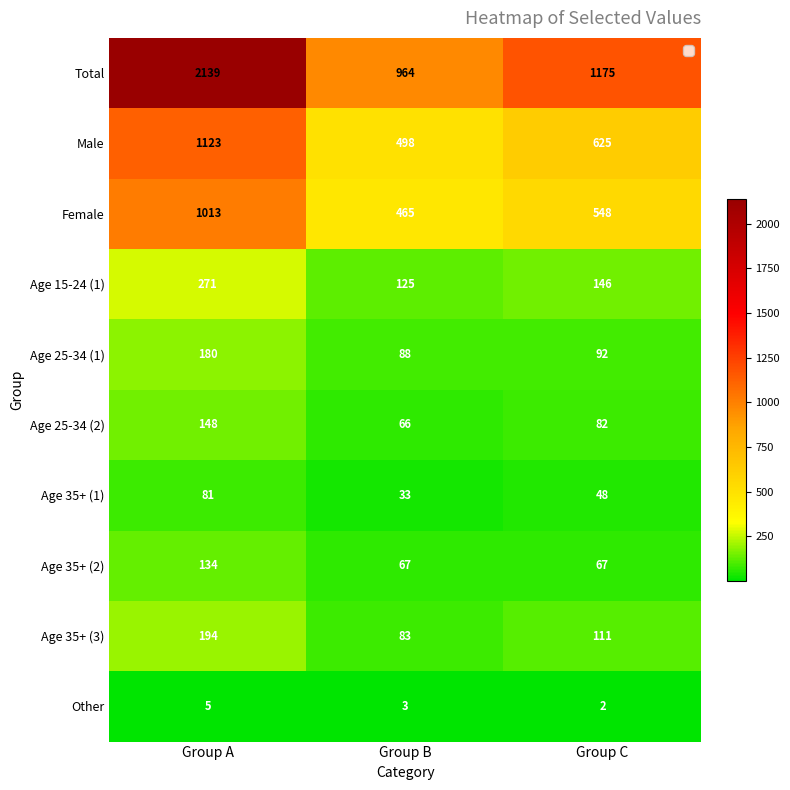

What is the sum of all Age 25-34 (2) values?

296